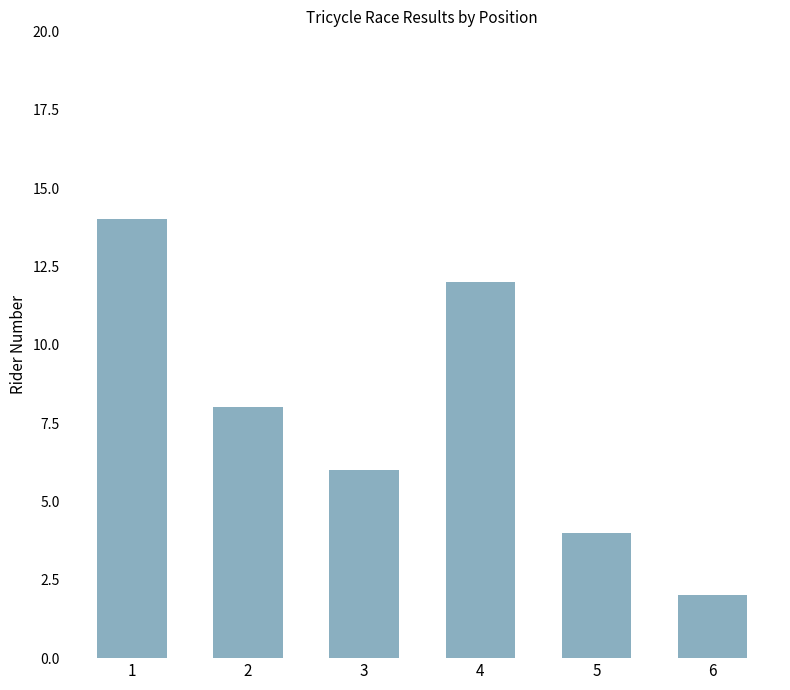

What is the difference between the maximum and second lowest values?

10